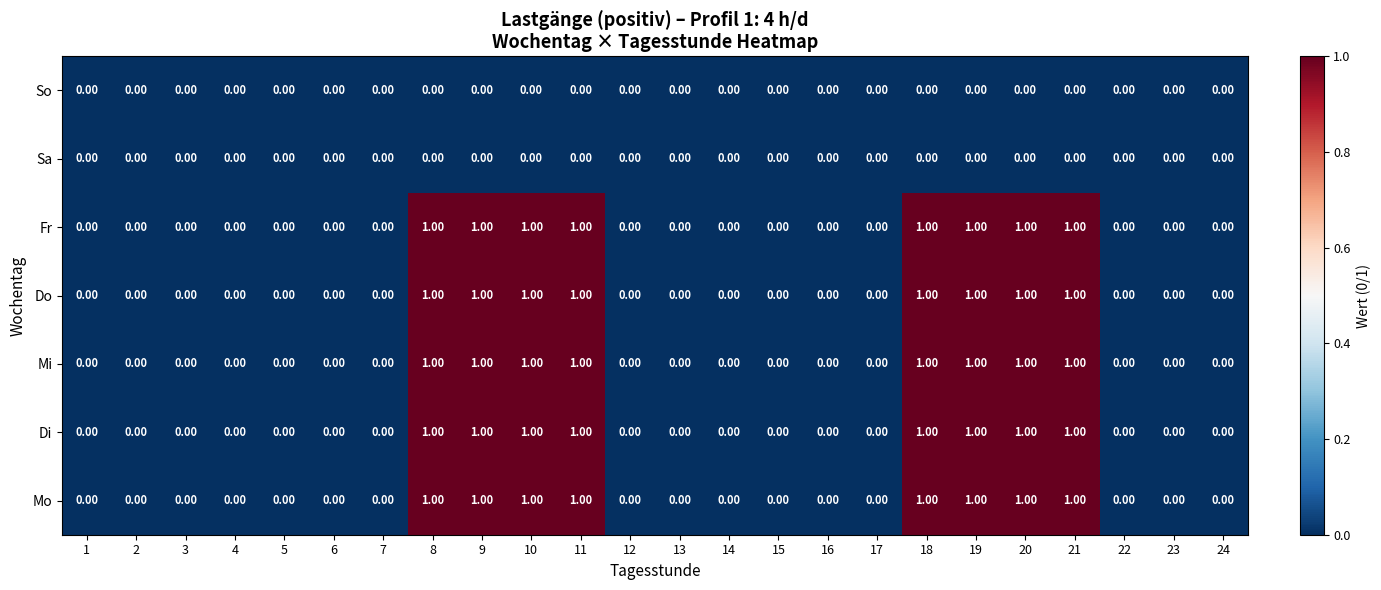

What is the total value across all series at 18?

5